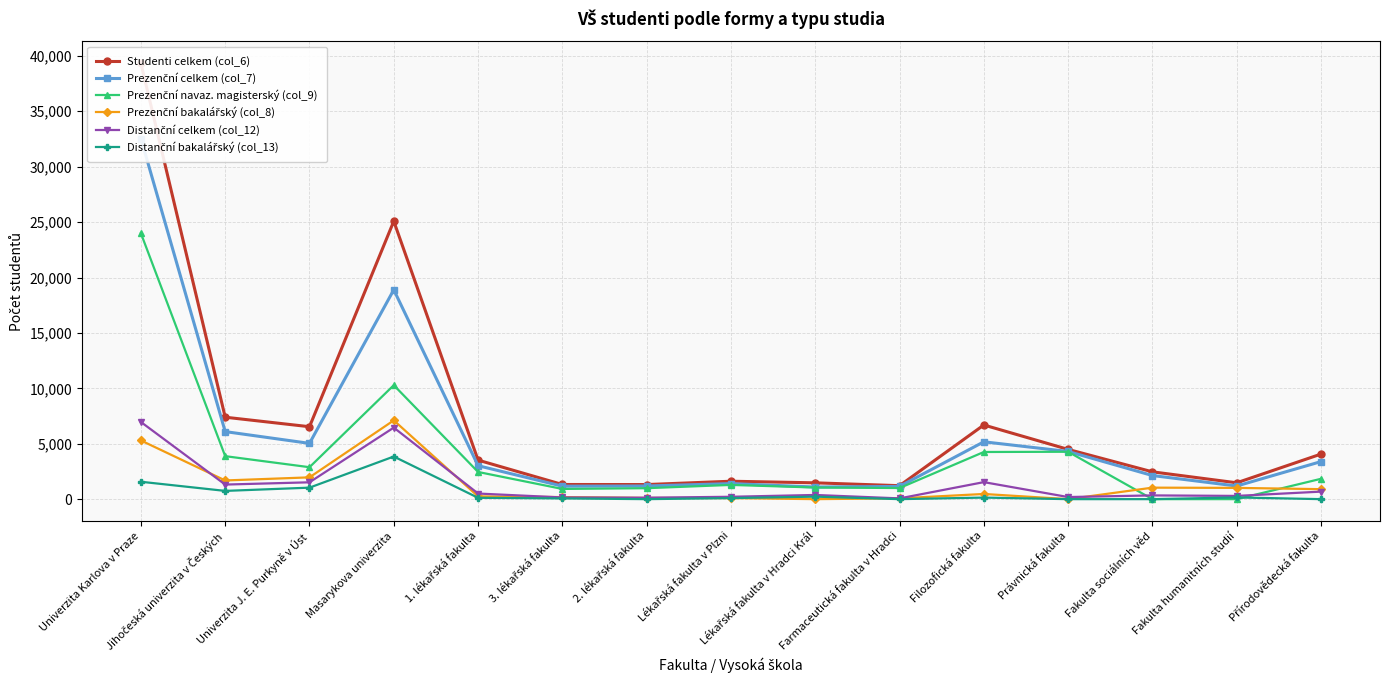

What is the spread (max minus min) of values at Právnická fakulta?

4489